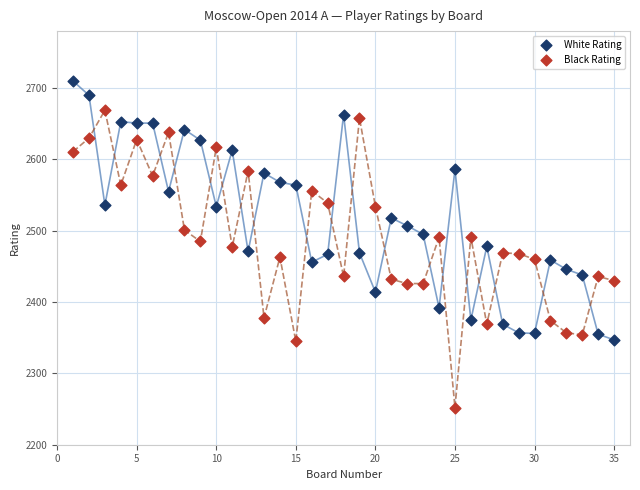

Which series contains the lowest Y value?

Black Rating